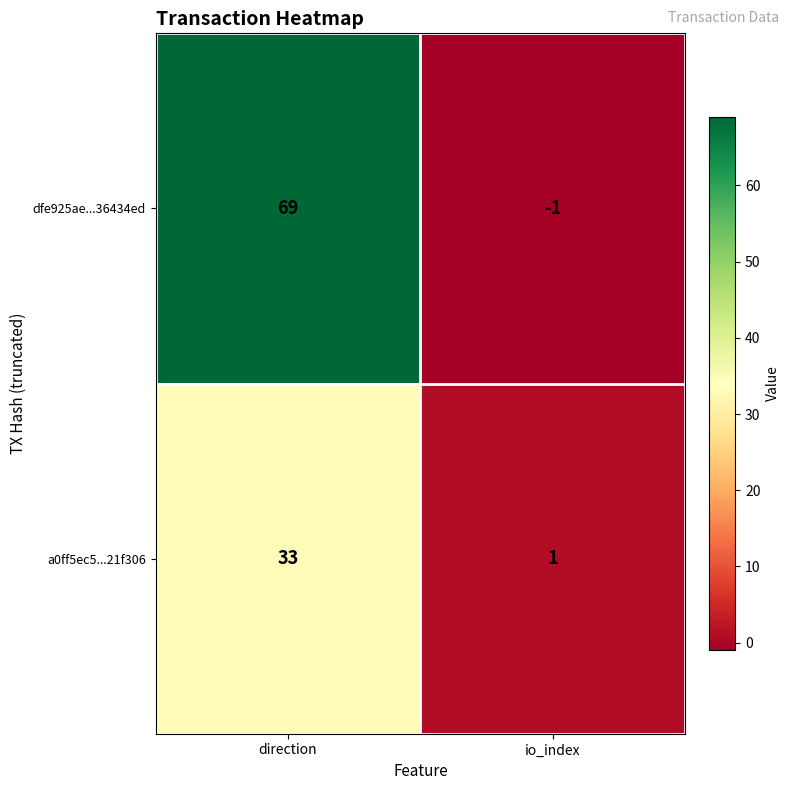

What is the average value of the a0ff5ec5...21f306 series?

17